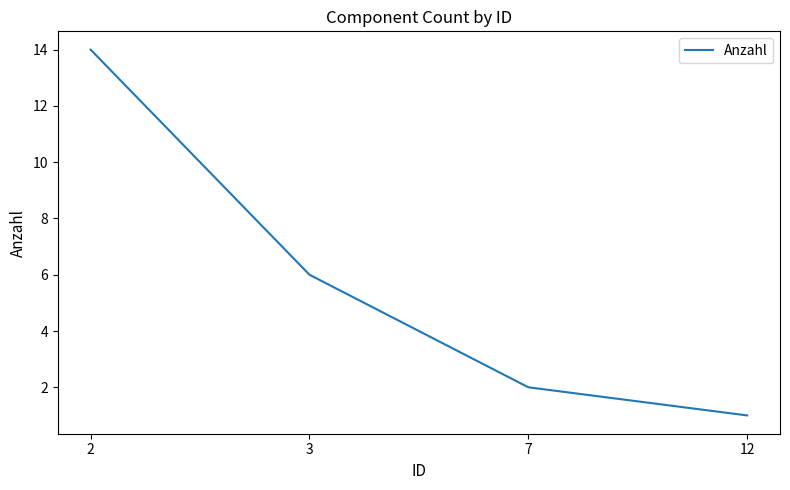

What is the greatest value displayed?

14